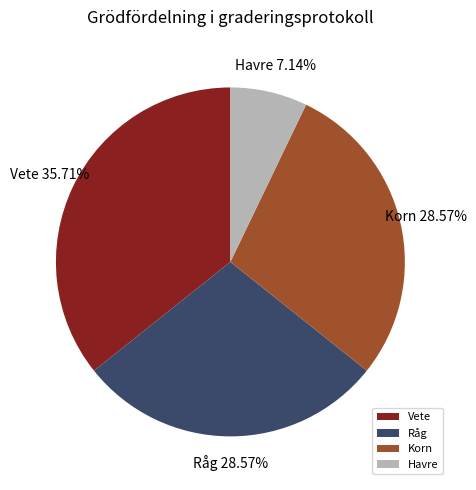

Is the sum of Vete and Havre greater than half?

No